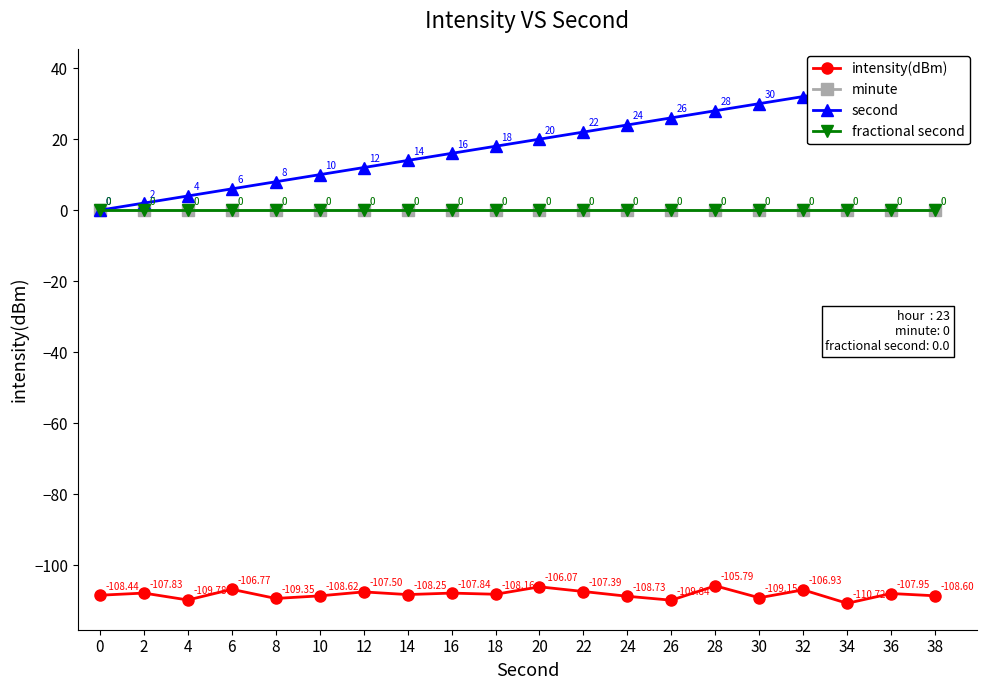

Read the second value at 24.

24.0